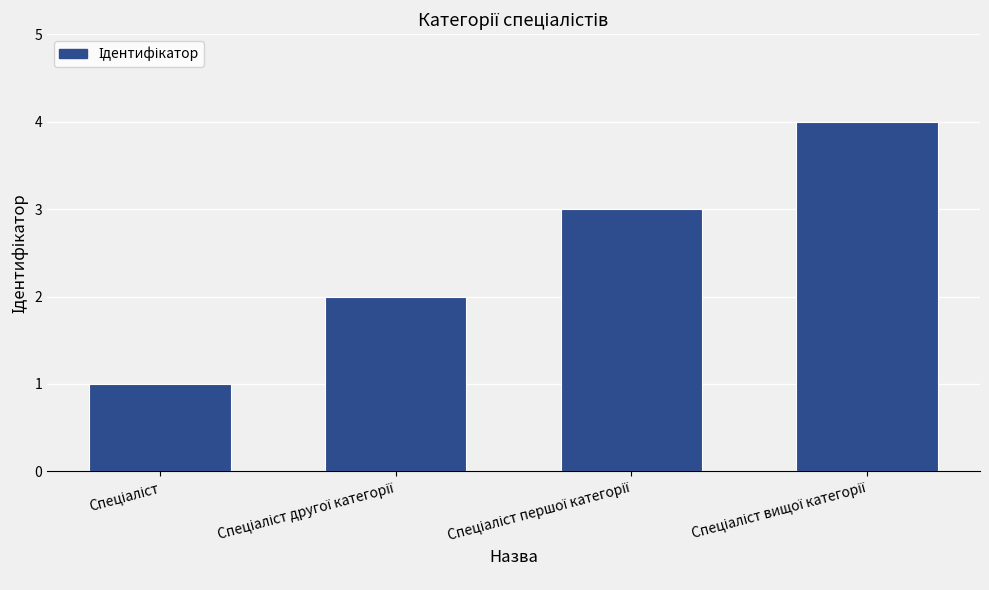

What is the greatest value displayed?

4